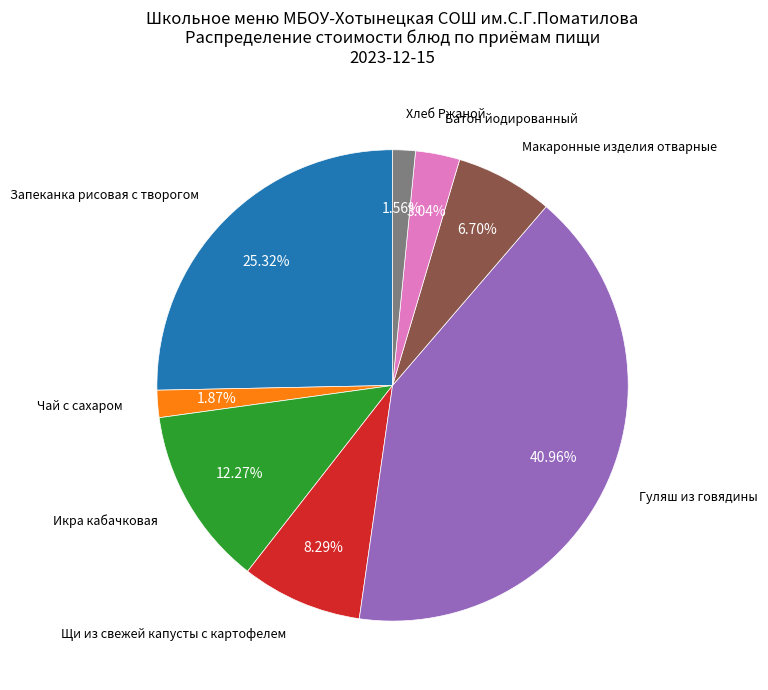

Is there a majority slice in this chart?

No